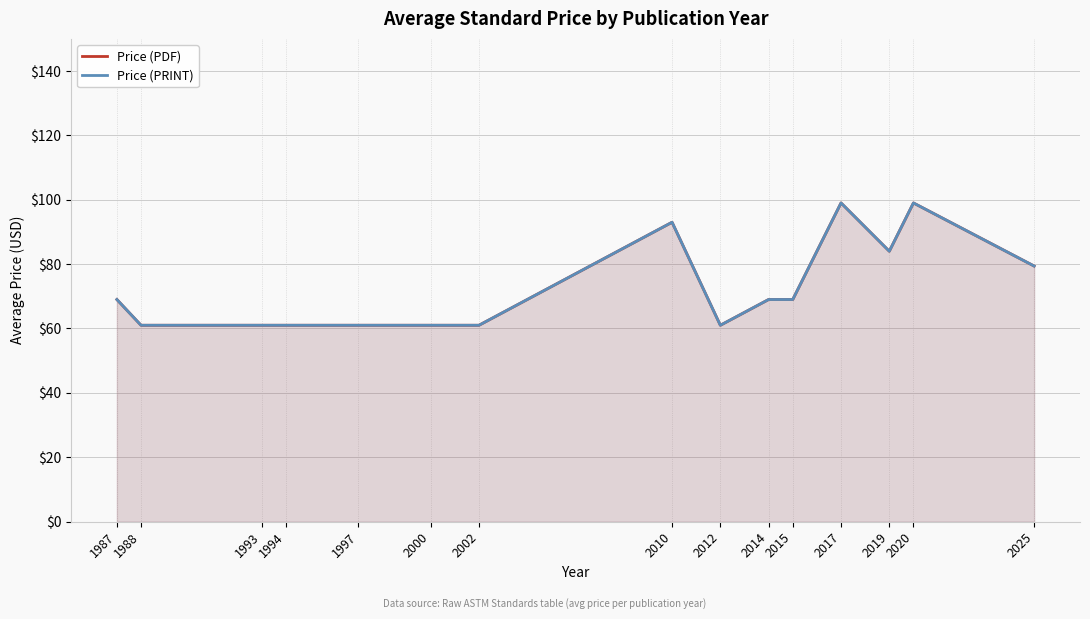

True or false: Price (PRINT) has more than 2 points higher than both neighbors.

True